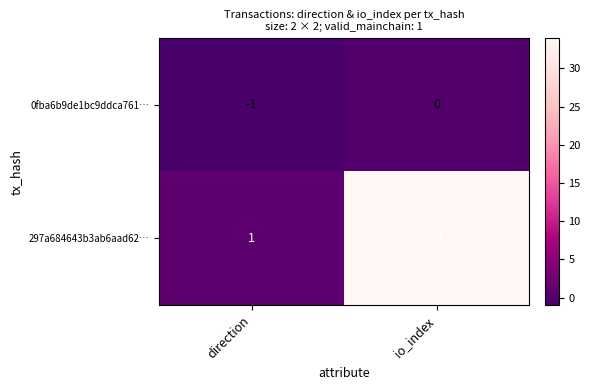

What is the approximate value of 297a684643b3ab6aad62… at io_index, to the nearest 10?

30